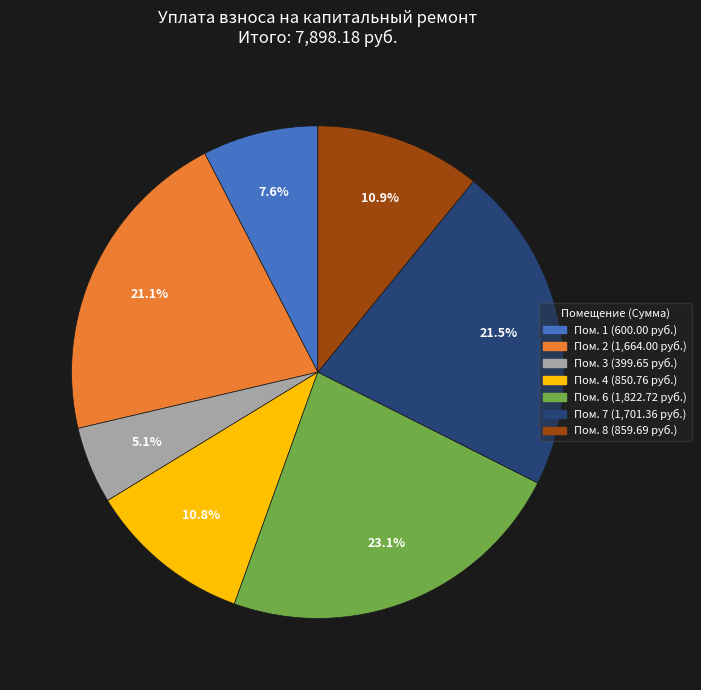

Does any single category account for the majority?

No